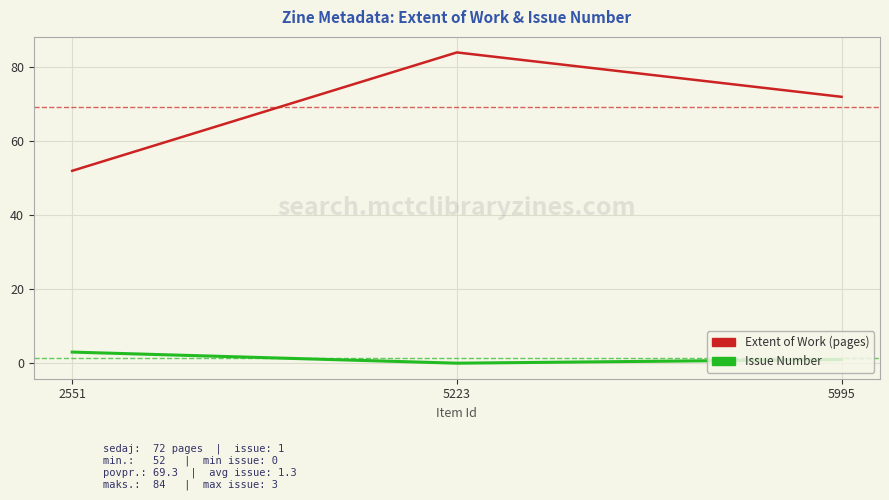

Which series changed the most between 5223 and 5995?

Extent of Work (pages)